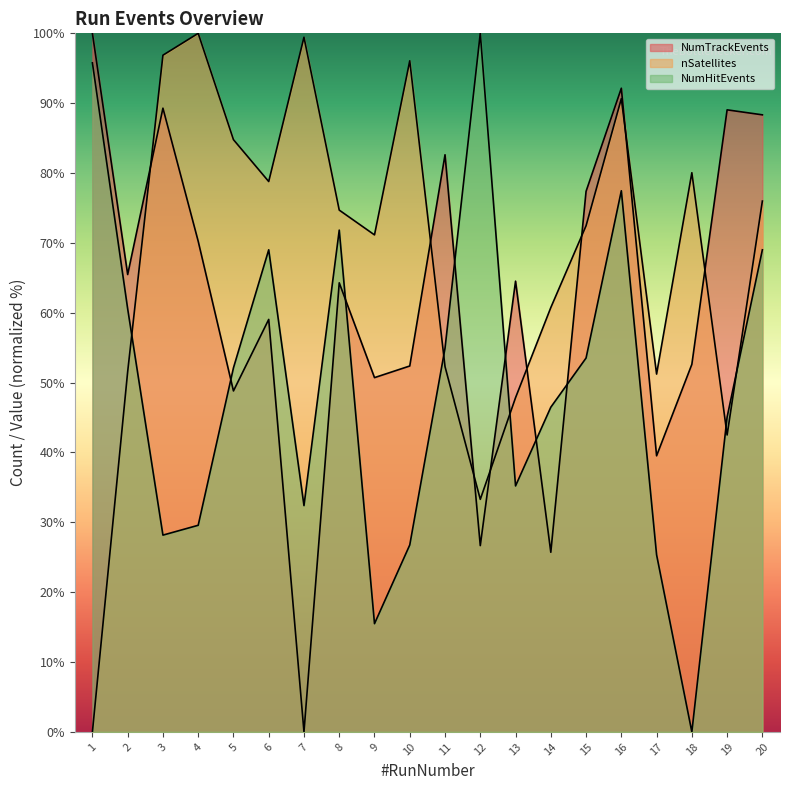

Which series ends up on top after the final intersection of NumTrackEvents and nSatellites?

NumTrackEvents